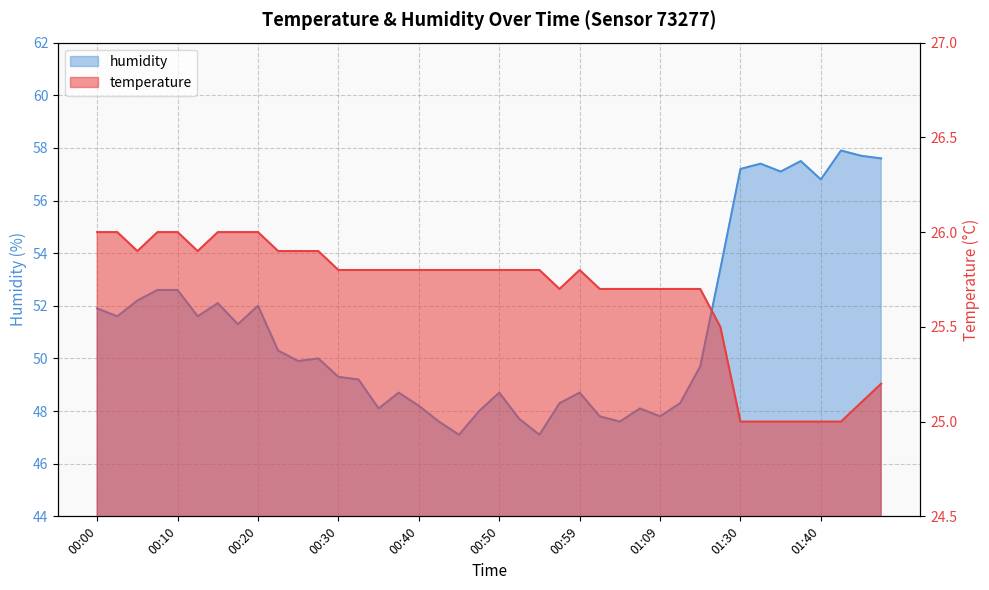

Rank the series at 00:55 from lowest to highest value.

temperature, humidity